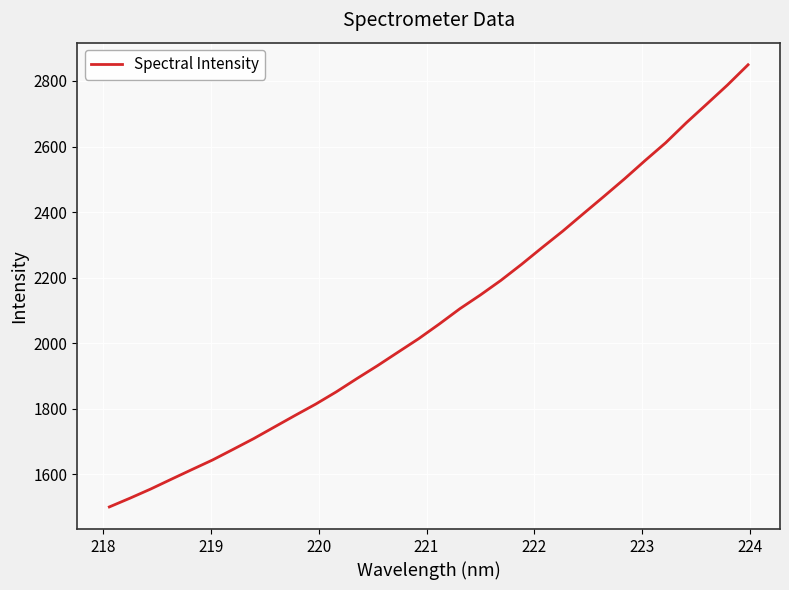

How many distinct data groups are displayed?

1